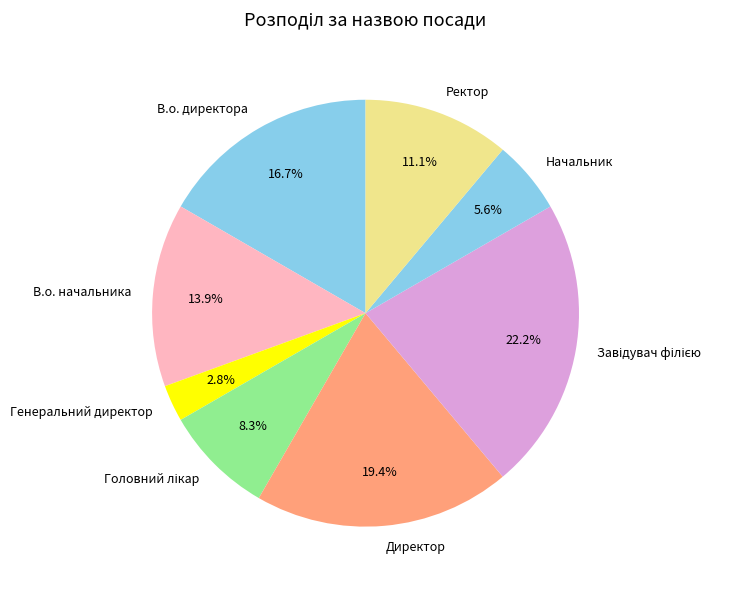

Does Ректор represent more than half of the total?

No